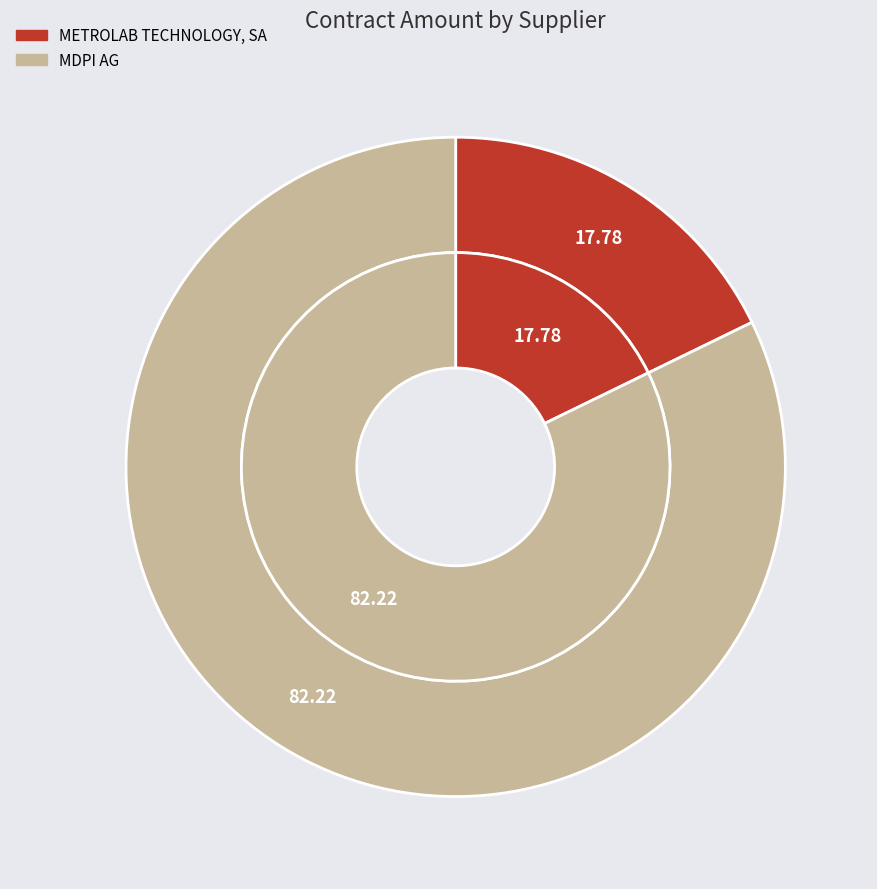

Is there a majority slice in this chart?

Yes